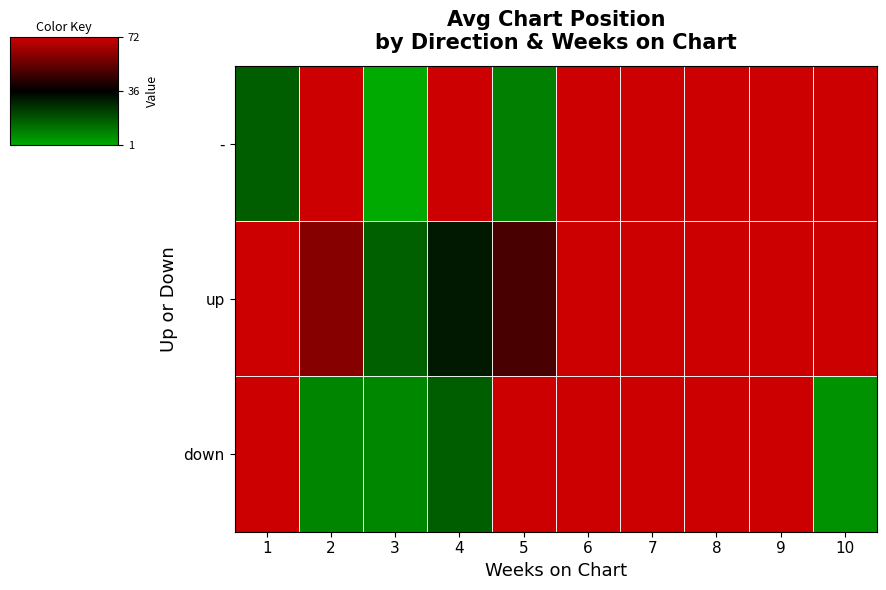

List the series in order of their peak value, lowest first.

-, up, down